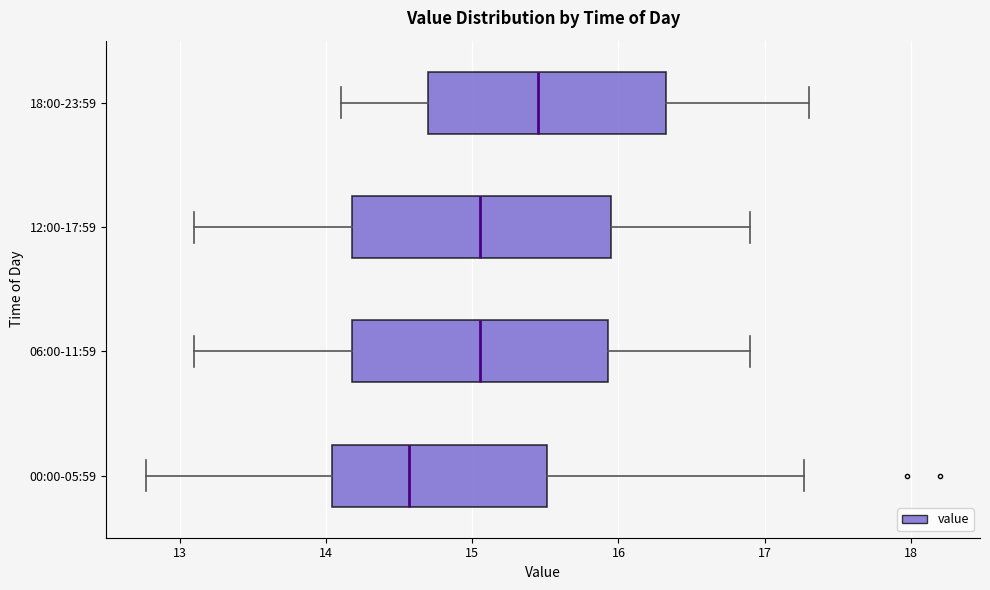

Which box has the furthest to the left median line?

00:00-05:59